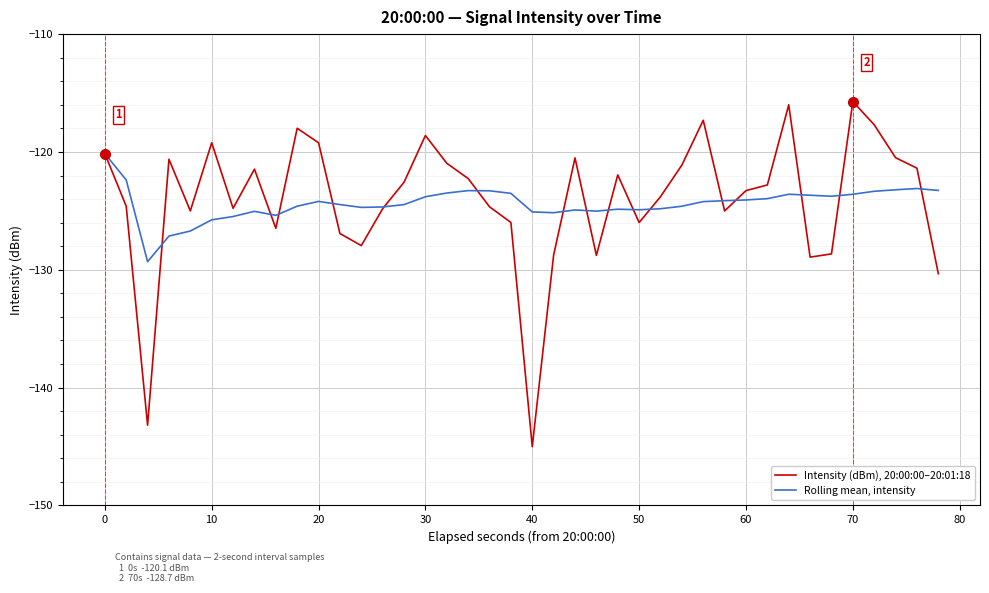

Rank the series by their average value, from lowest to highest.

Rolling mean, intensity, Intensity (dBm), 20:00:00–20:01:18